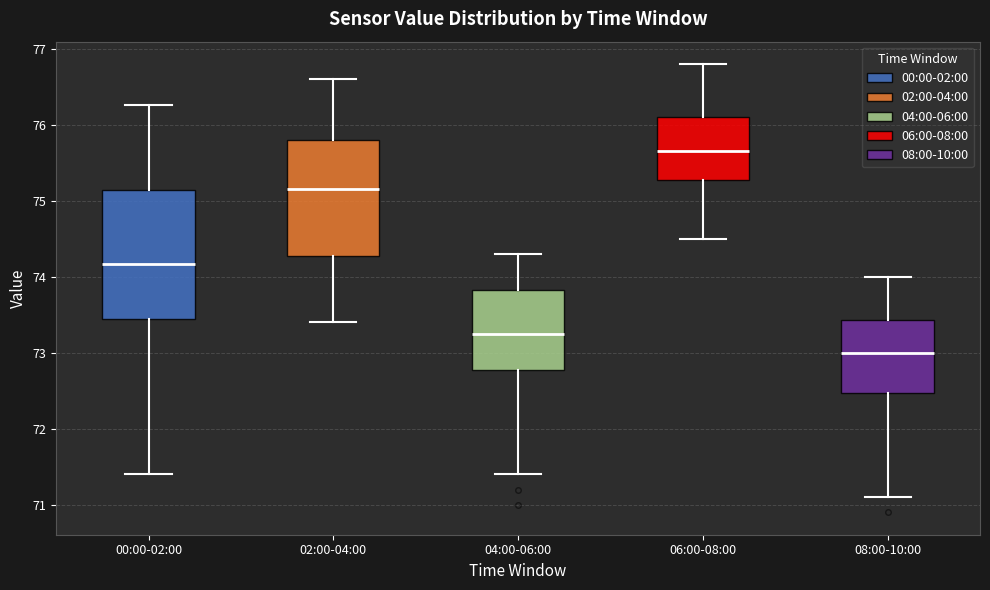

Reading left to right, read every box against the y-axis: the position of its median line, the range the box covers, and the ends of its whiskers. The values are not printed on the chart, so give them approximately, as read against the axis.

00:00-02:00: median 74.2, box 73.5 to 75.1, whiskers 71.4 to 76.3
02:00-04:00: median 75.2, box 74.3 to 75.8, whiskers 73.4 to 76.6
04:00-06:00: median 73.3, box 72.8 to 73.8, whiskers 71.4 to 74.3
06:00-08:00: median 75.7, box 75.3 to 76.1, whiskers 74.5 to 76.8
08:00-10:00: median 73.0, box 72.5 to 73.4, whiskers 71.1 to 74.0